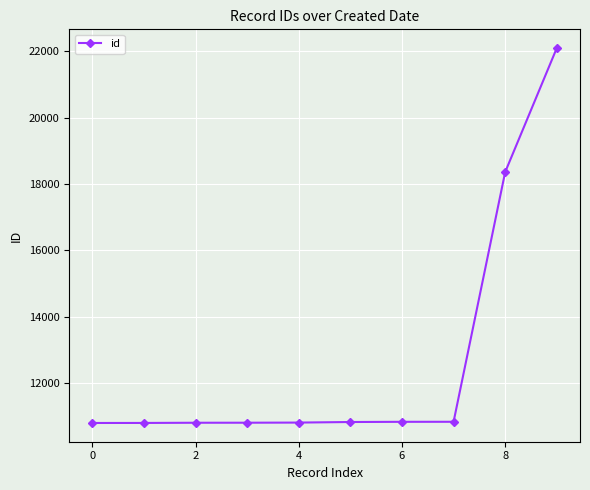

What is the maximum value shown in the chart?

22098